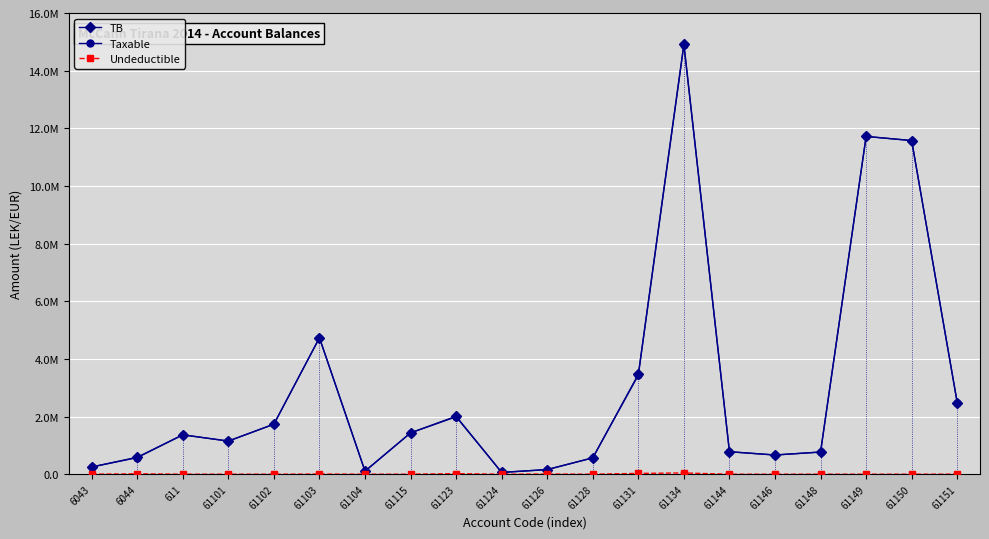

Is this an area chart (filled region under the line)?

No